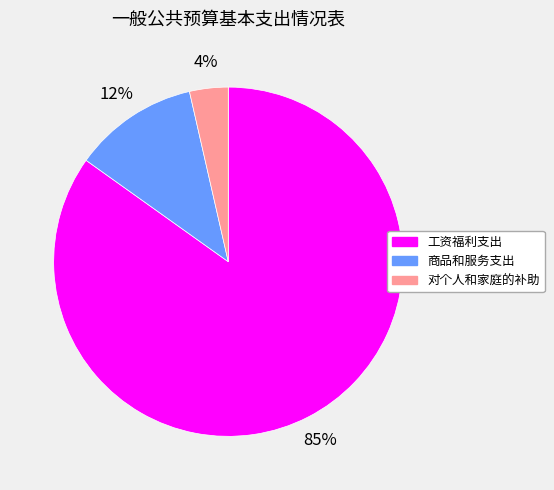

Which category has the smallest portion of the pie?

对个人和家庭的补助